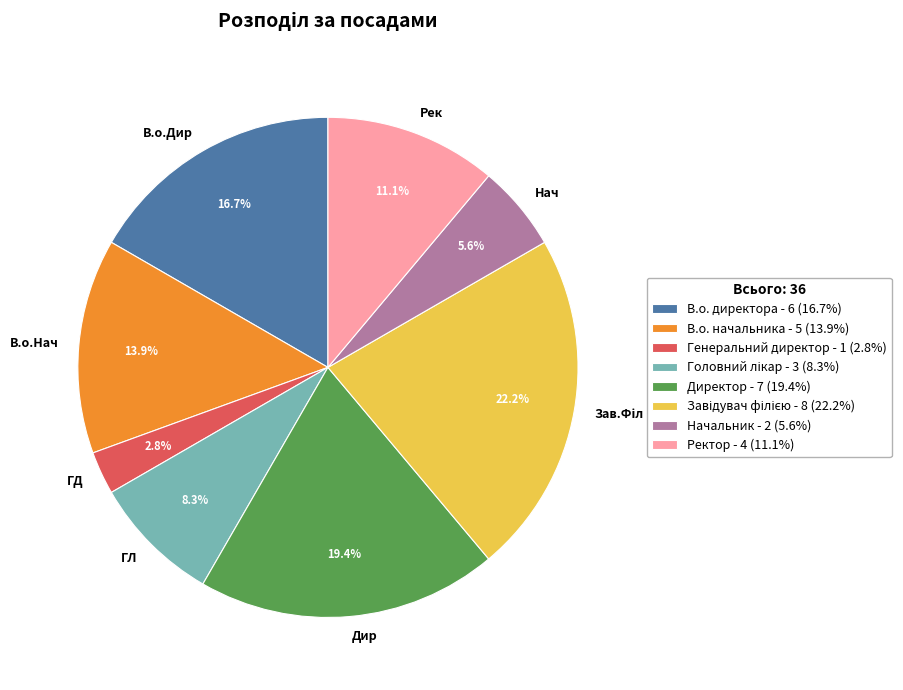

What percentage is NOT represented by ГЛ?

91.7%